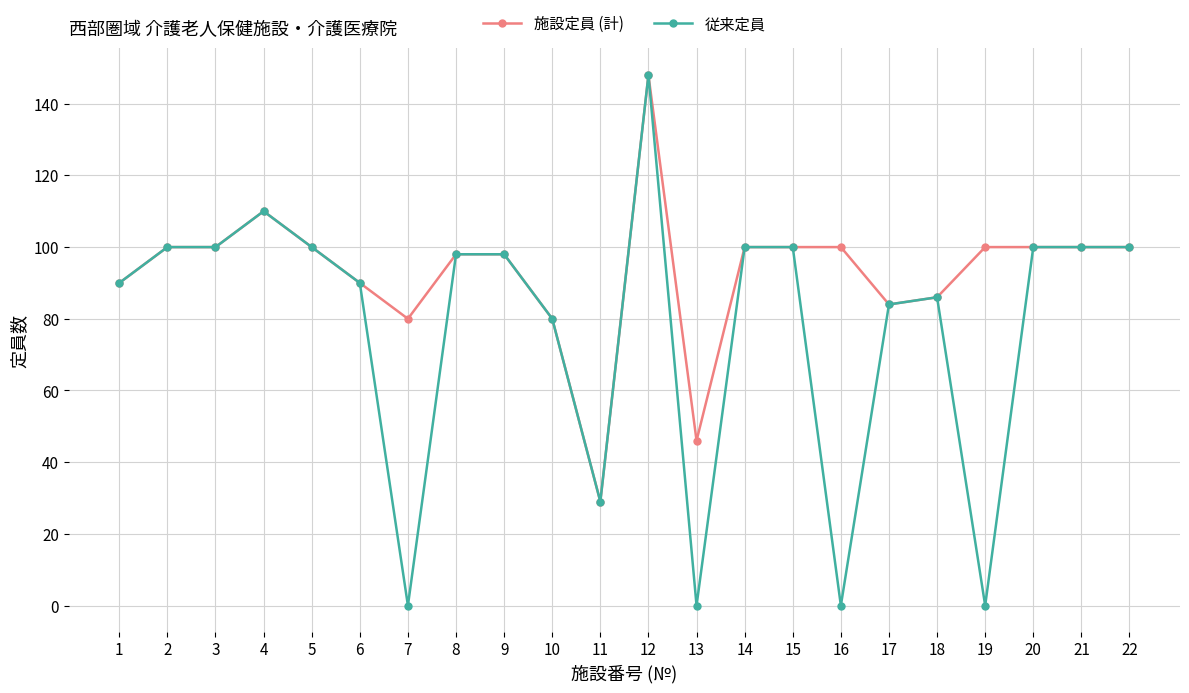

What is the difference between the maximum and second lowest values in the 従来定員 series?

148